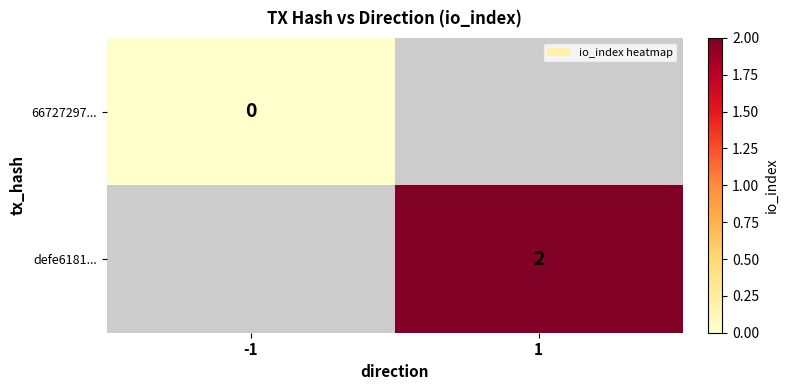

Is it true that defe6181... equals 2 at 1?

True